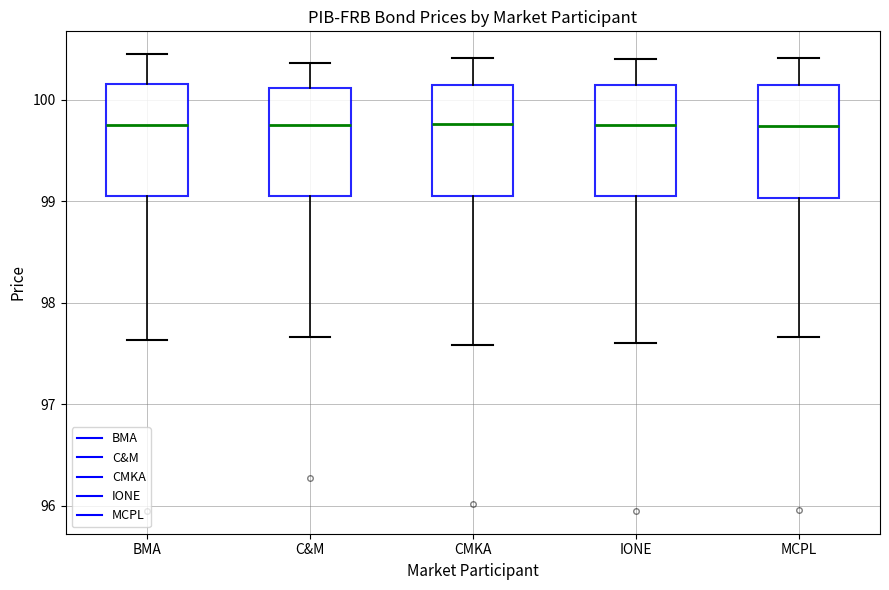

Reading left to right, transcribe this box plot: for each box, give where its median line is, the range the box spans, and where its two whiskers end, as read against the y-axis. The values are not printed on the chart, so give them approximately, as read against the axis.

BMA: median 99.8, box 99.1 to 100.2, whiskers 97.6 to 100.5
C&M: median 99.8, box 99.1 to 100.1, whiskers 97.7 to 100.4
CMKA: median 99.8, box 99.1 to 100.2, whiskers 97.6 to 100.4
IONE: median 99.8, box 99.1 to 100.2, whiskers 97.6 to 100.4
MCPL: median 99.7, box 99.0 to 100.1, whiskers 97.7 to 100.4